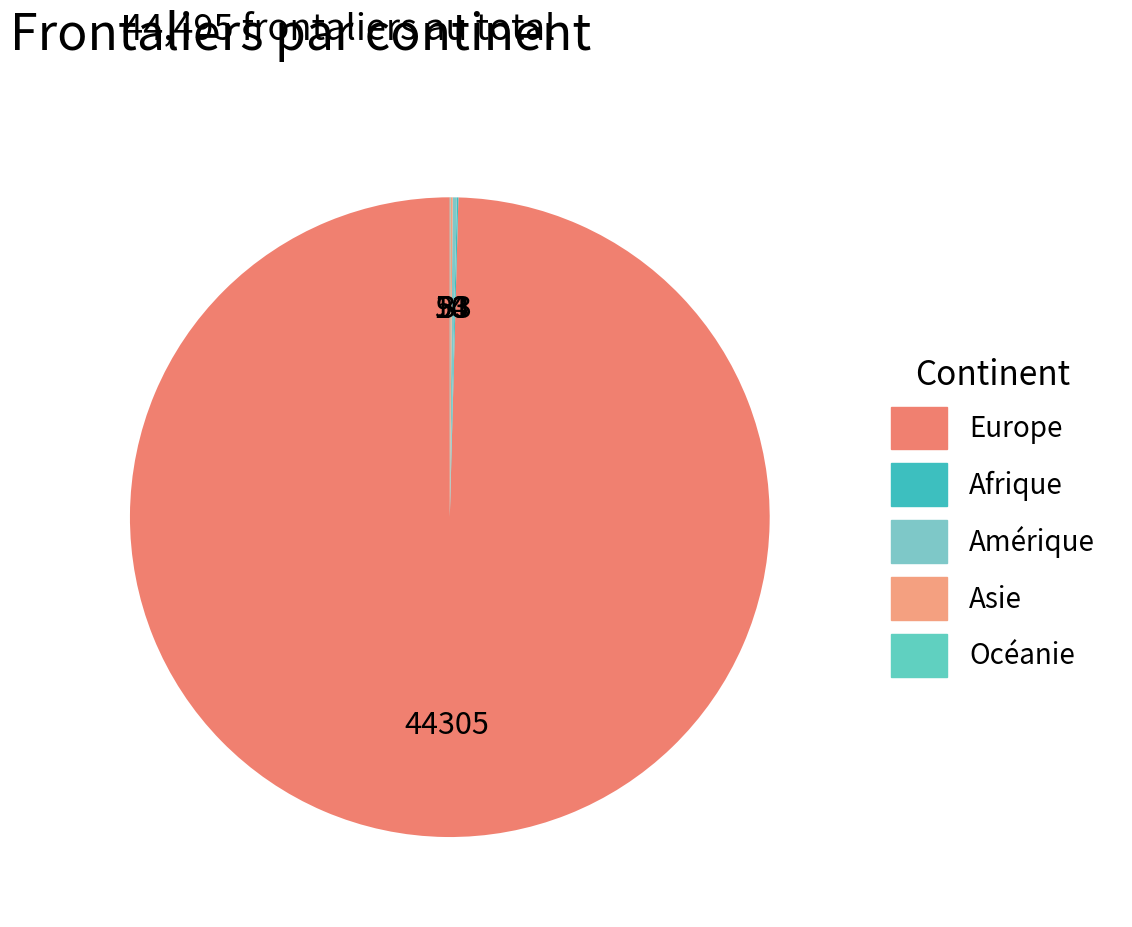

Which slice is the largest?

Europe